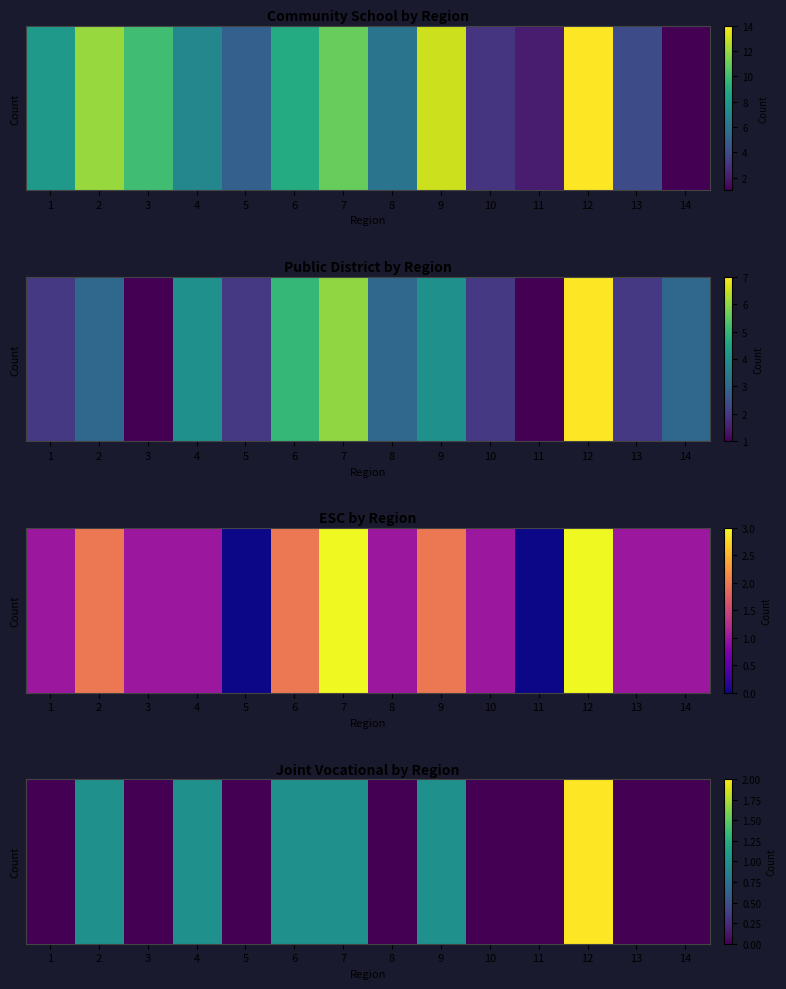

List the labels in order of value, smallest first.

1, 3, 5, 8, 10, 11, 13, 14, 2, 4, 6, 7, 9, 12